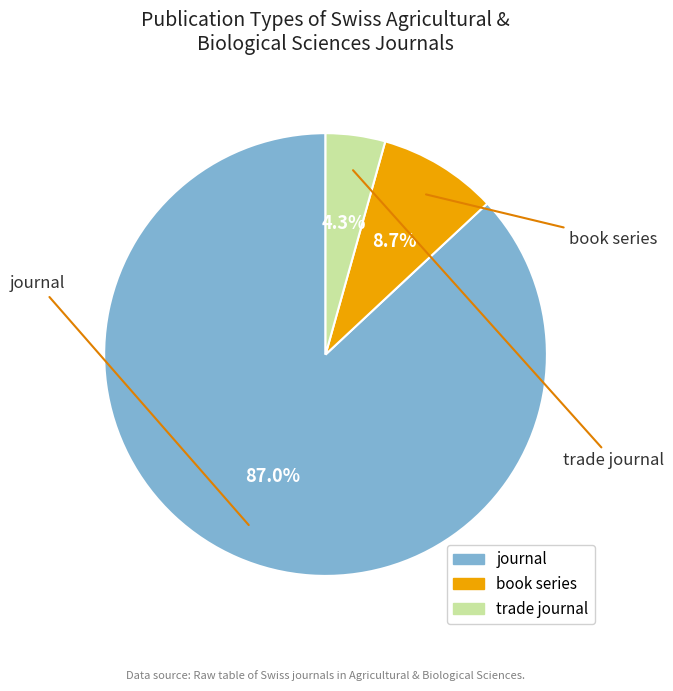

Combined, do trade journal and book series account for over 50%?

No